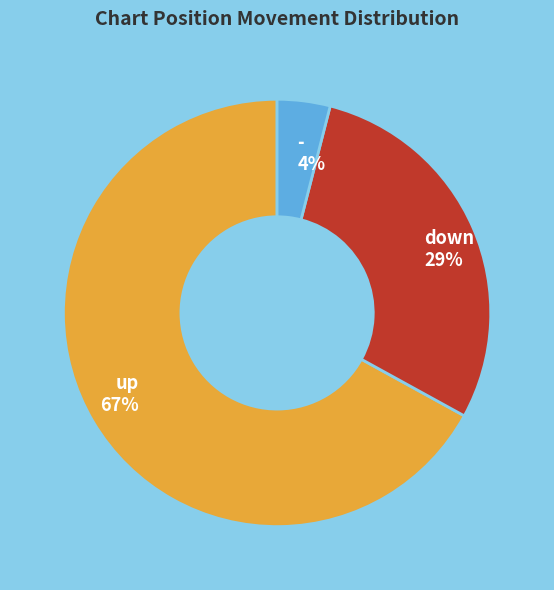

Do - and up together represent more than half of the pie?

Yes